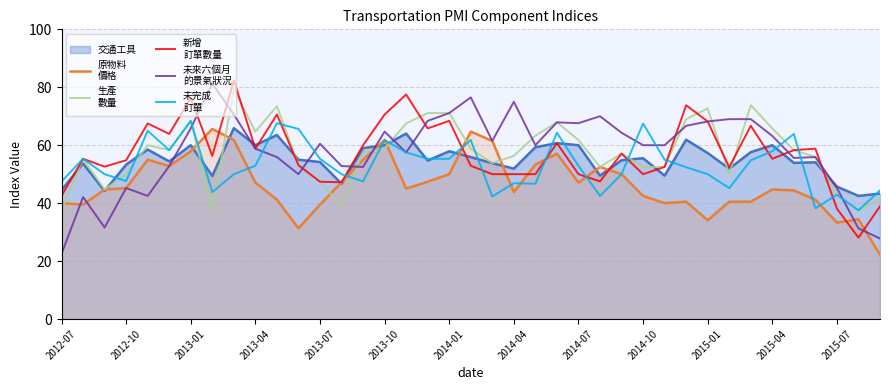

Where is 交通工具 line nearest to the value 54?

34